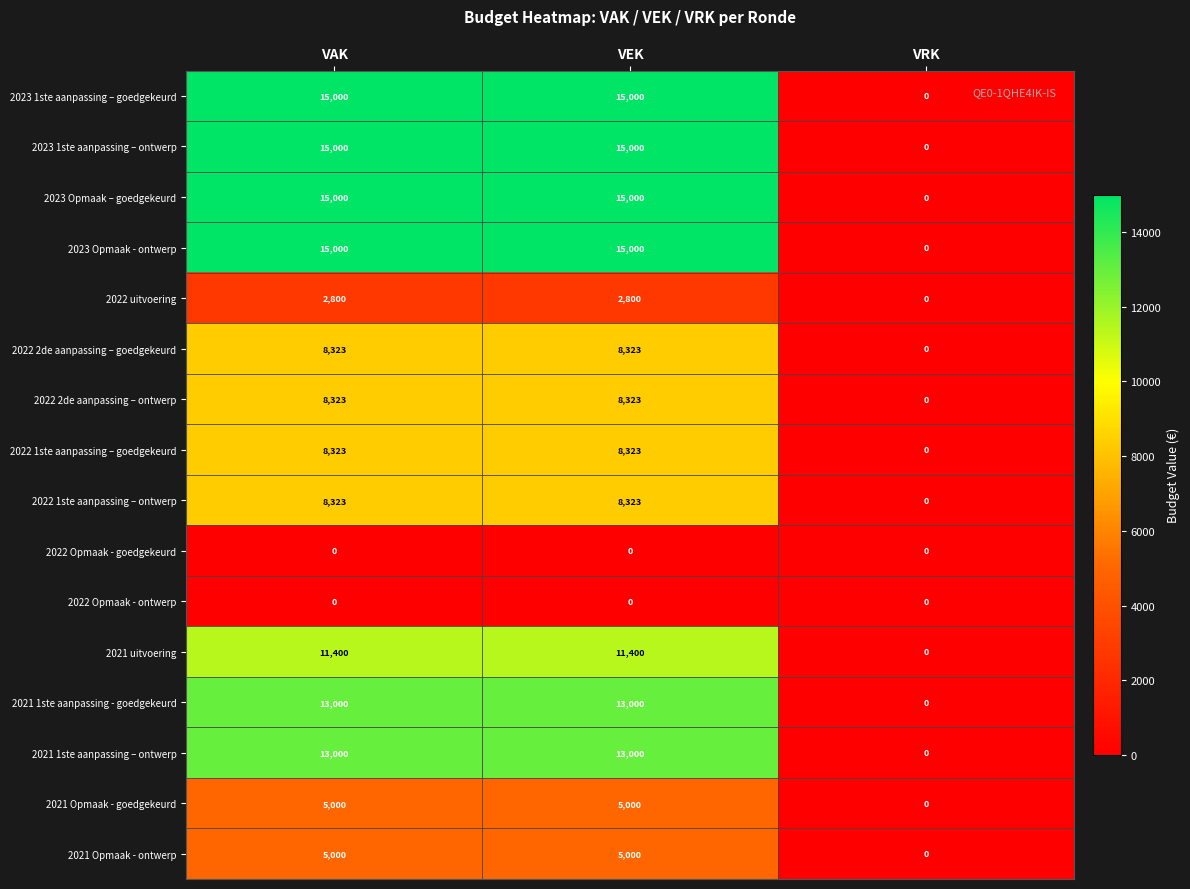

At which category is the sum across all series the highest?

VAK